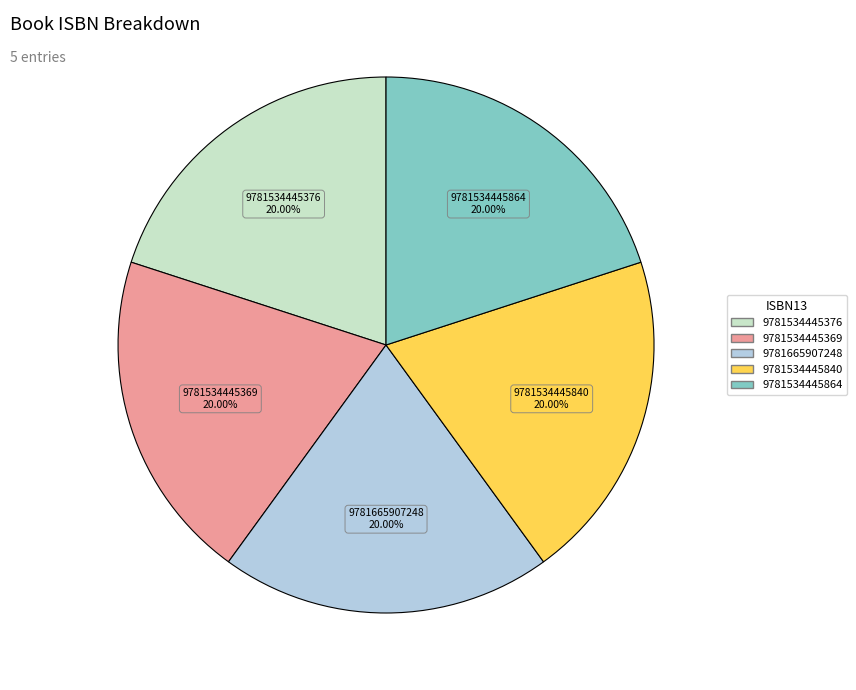

Does any single category account for the majority?

No